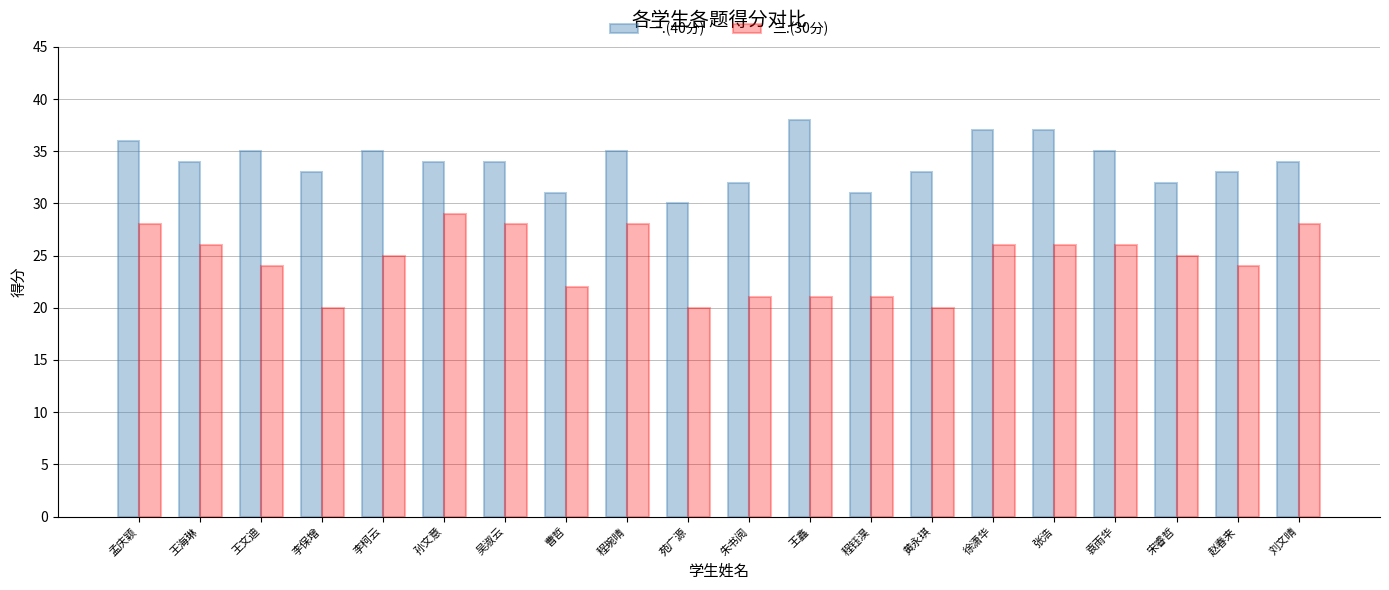

What is the difference between the 一.(40分) values at 张浩 and 黄永琪?

4